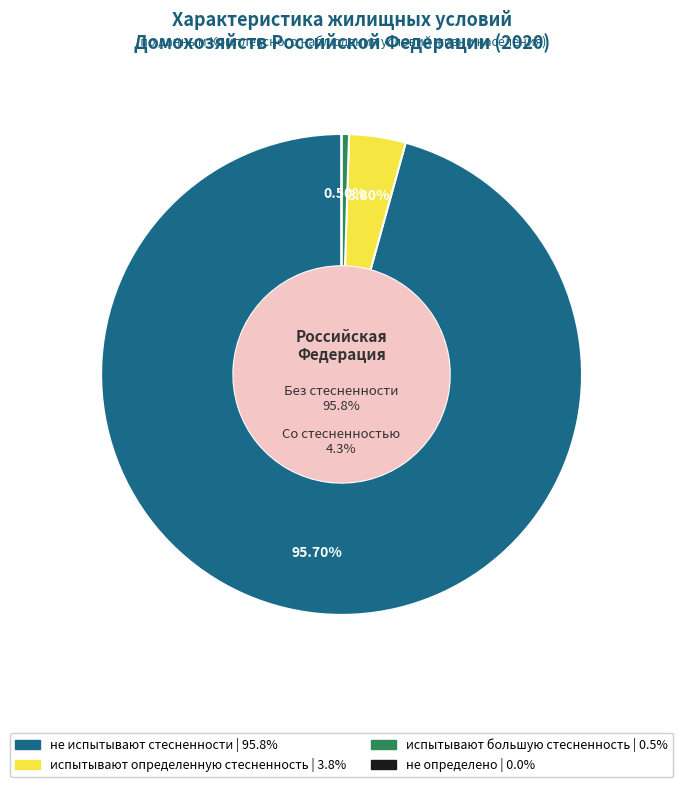

How many segments does this pie chart have?

4